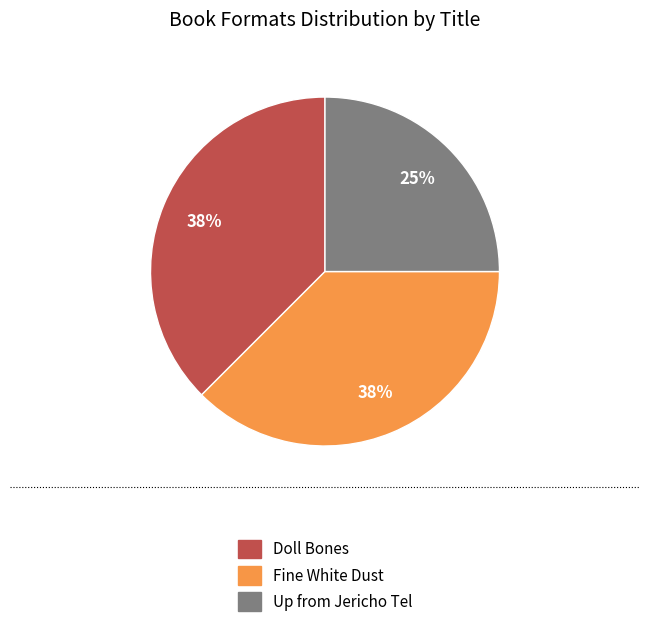

Does Doll Bones represent more than half of the total?

No